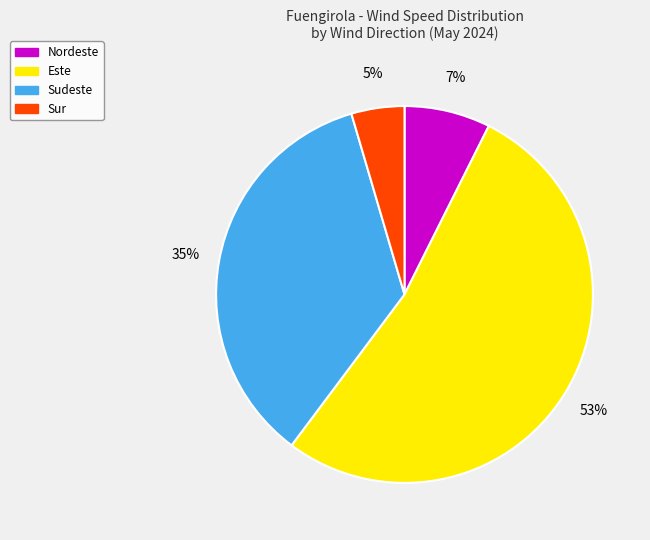

How many segments does this pie chart have?

4